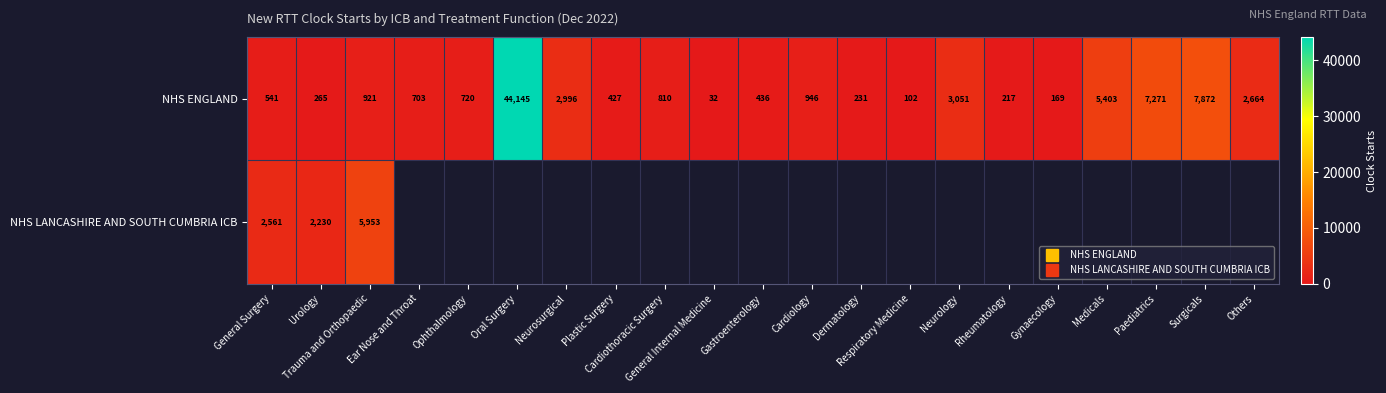

Which category has the lowest value in the NHS LANCASHIRE AND SOUTH CUMBRIA ICB series?

Urology